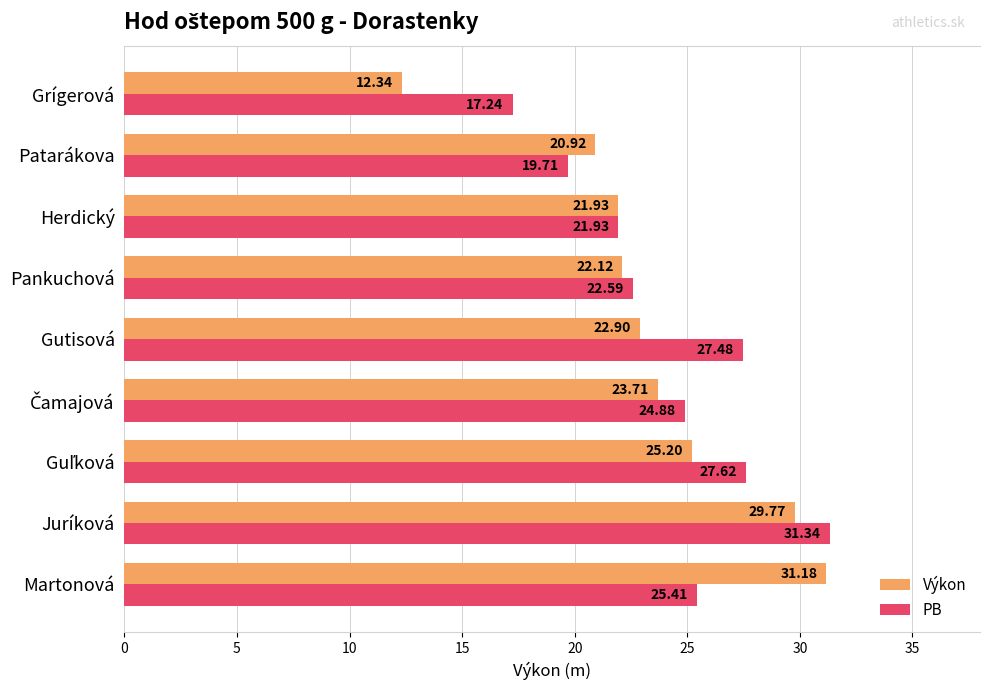

List the series in order of their overall mean, highest first.

PB, Výkon